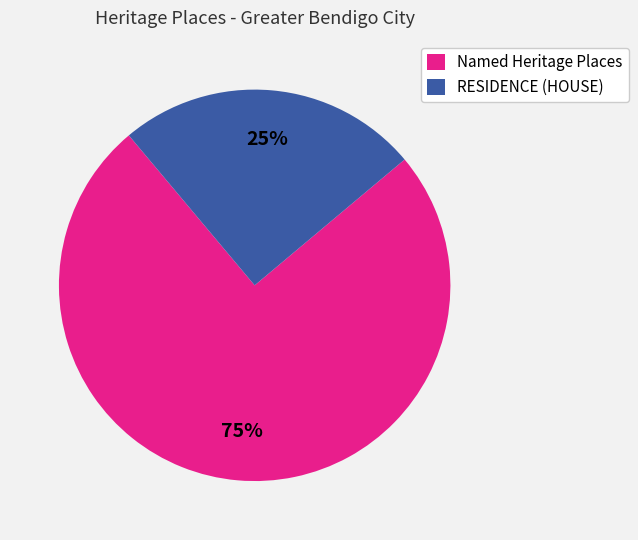

What is the majority slice?

Named Heritage Places